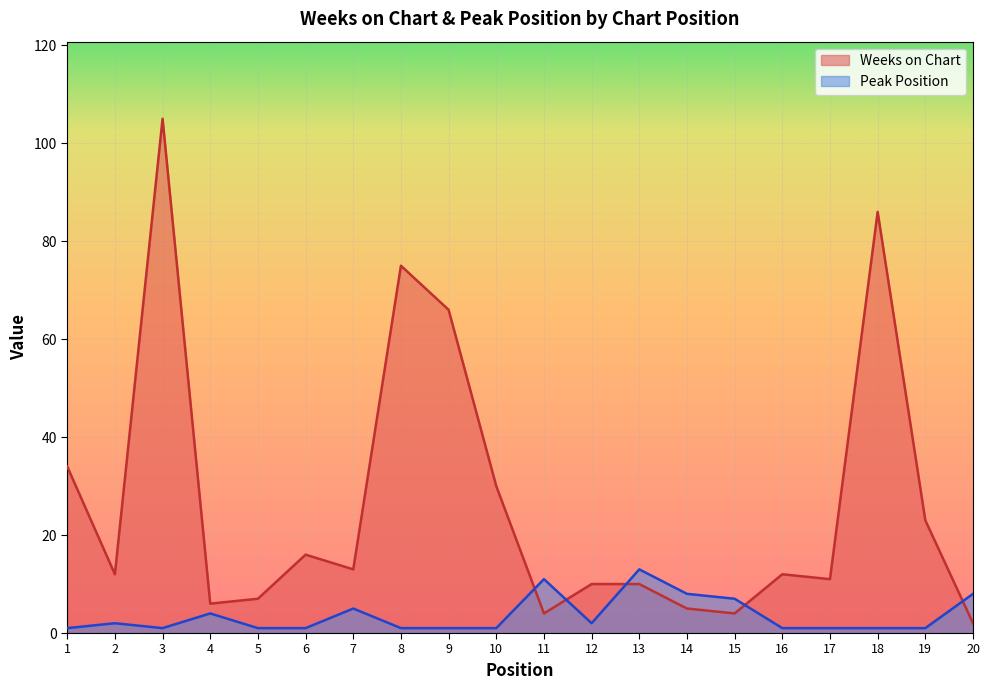

What are all the series names shown in the legend?

Weeks on Chart, Peak Position